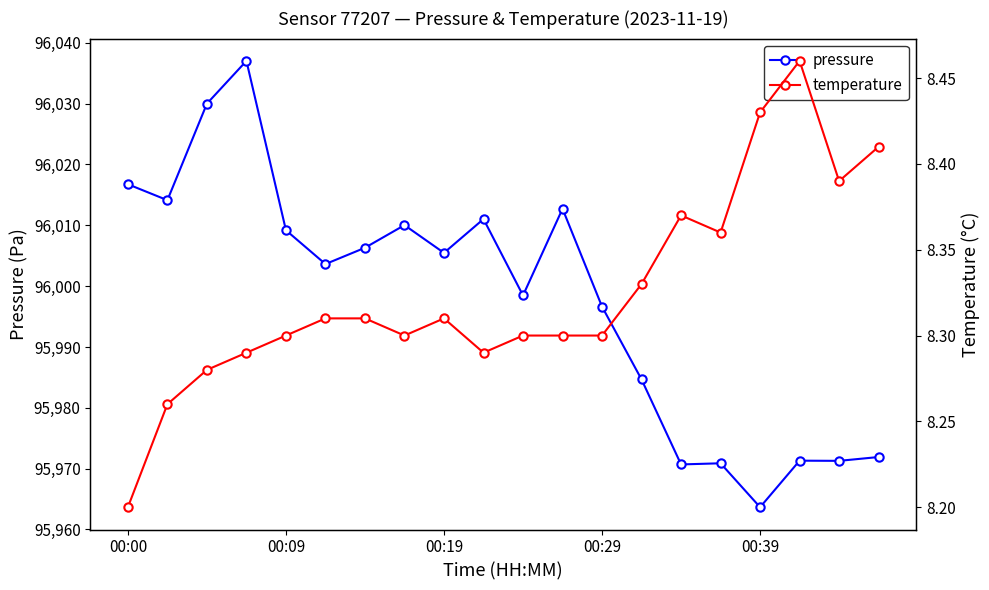

True or false: pressure has a value of 95996.6 at 00:29.

True